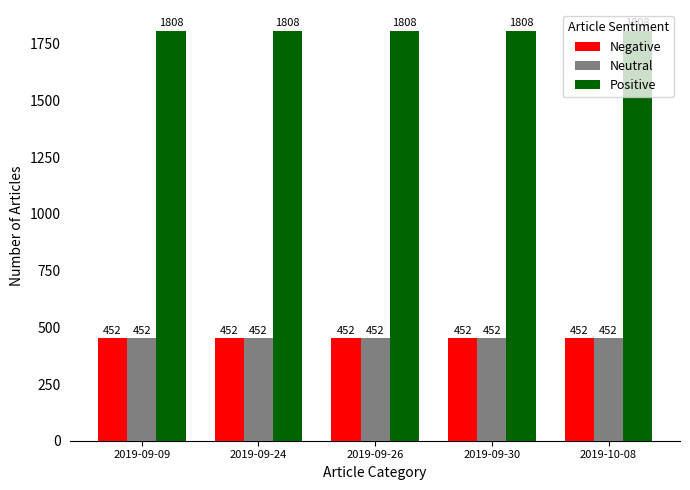

The value of Negative at 2019-09-24 is 281. True or false?

False